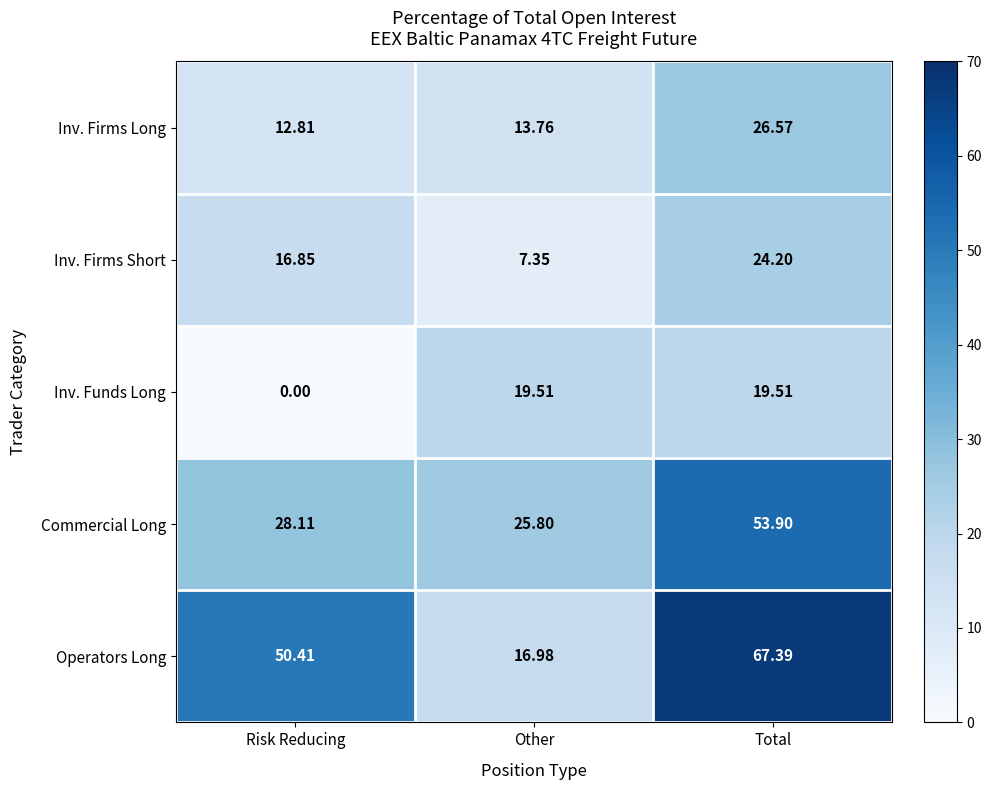

Is the value of Commercial Long at Other greater than the value of Inv. Funds Long at Total?

Yes